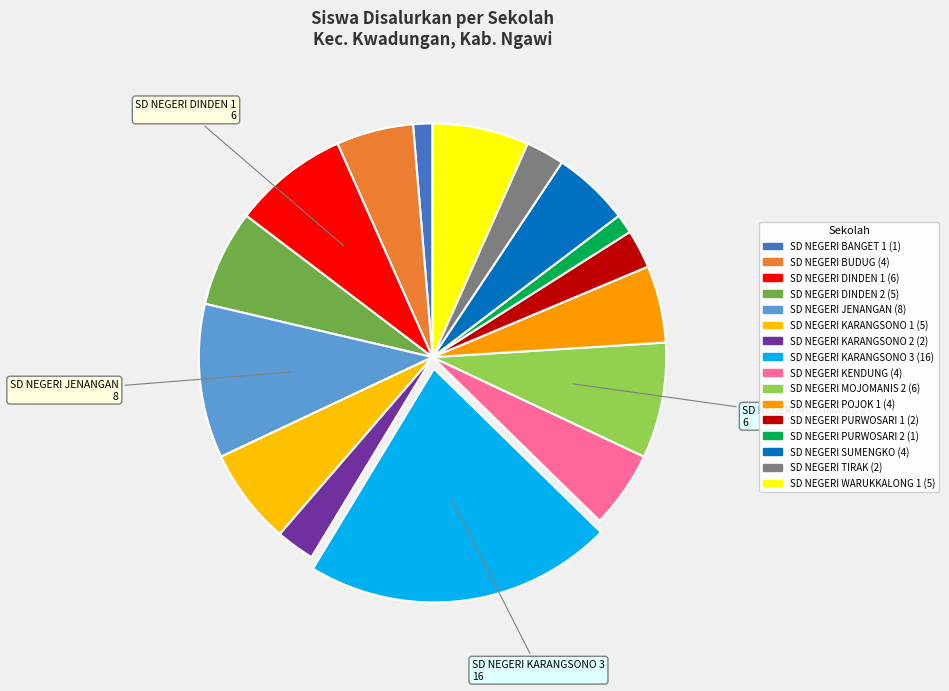

How many segments does this pie chart have?

16